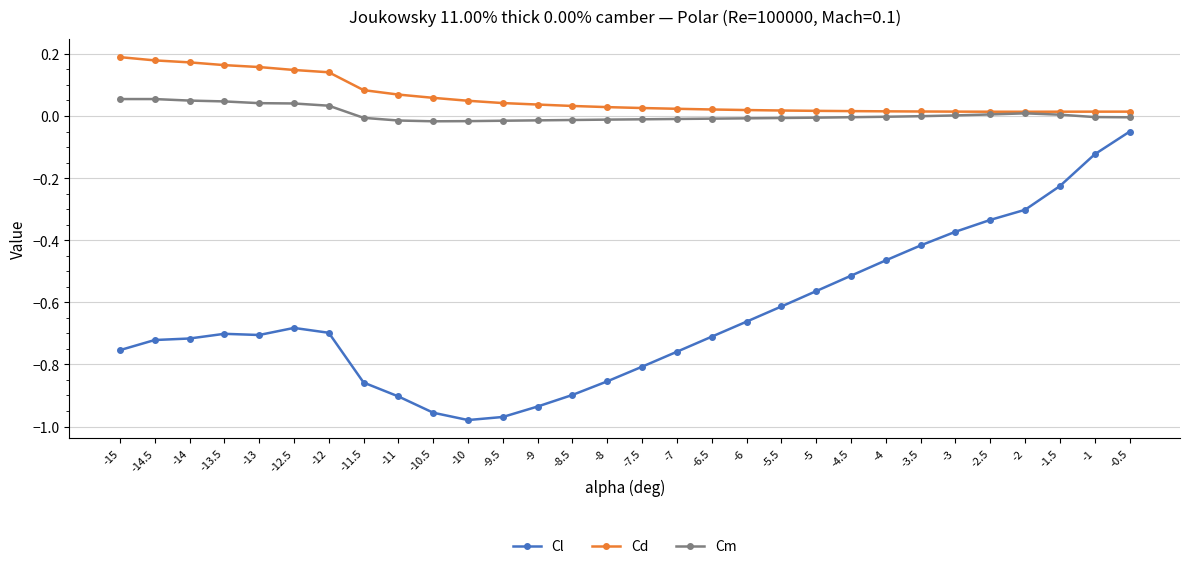

Is the value of Cl at -1.5 greater than the value of Cd at -14?

No